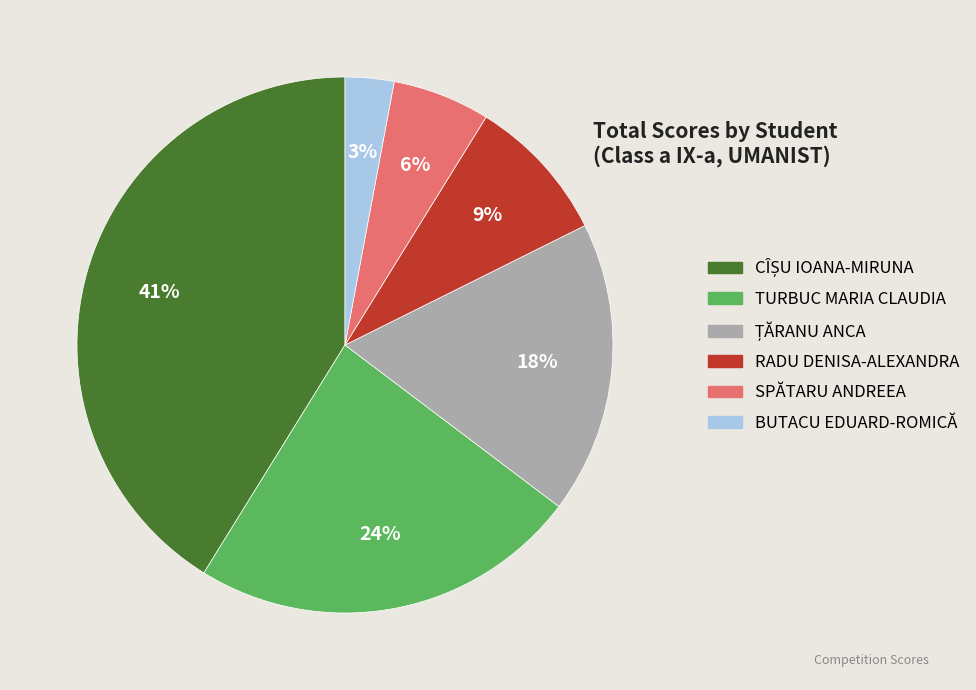

Approximately how many times larger is the value at RADU DENISA-ALEXANDRA compared to BUTACU EDUARD-ROMICĂ?

3.0